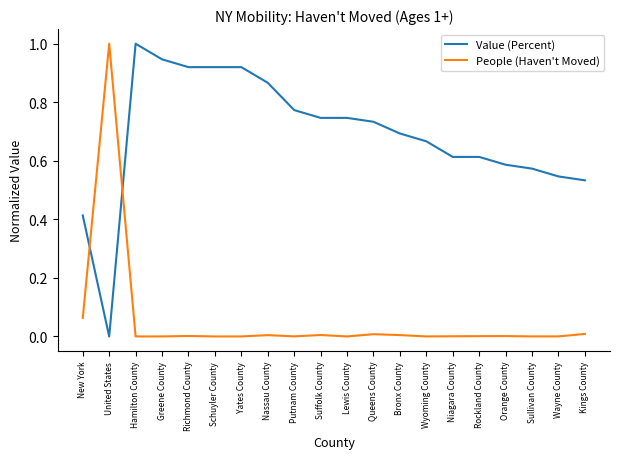

At which label does Value (Percent) reach its minimum?

United States